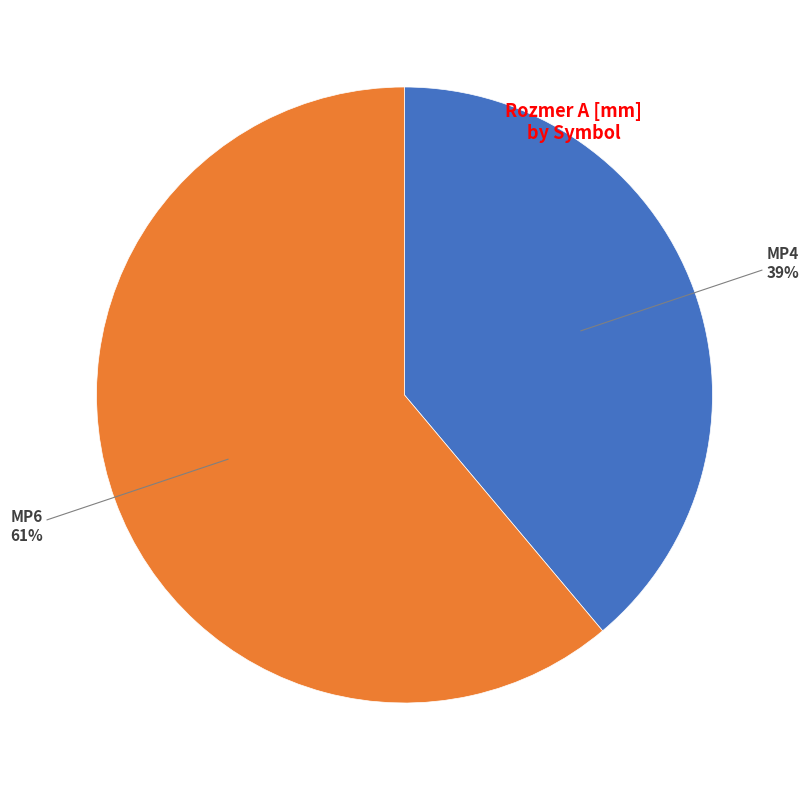

Does any single category account for the majority?

Yes